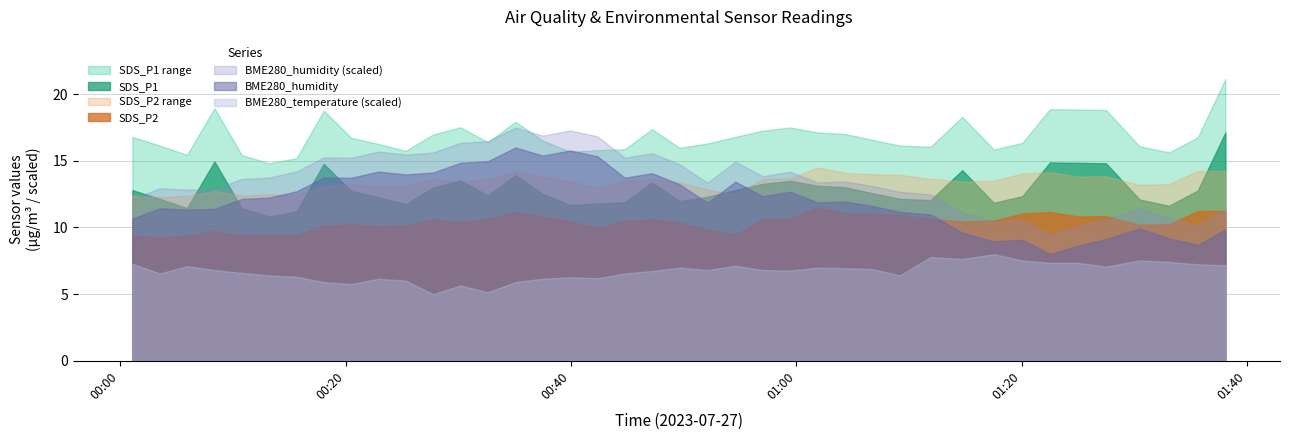

What is the sum of all SDS_P1 values?

513.9